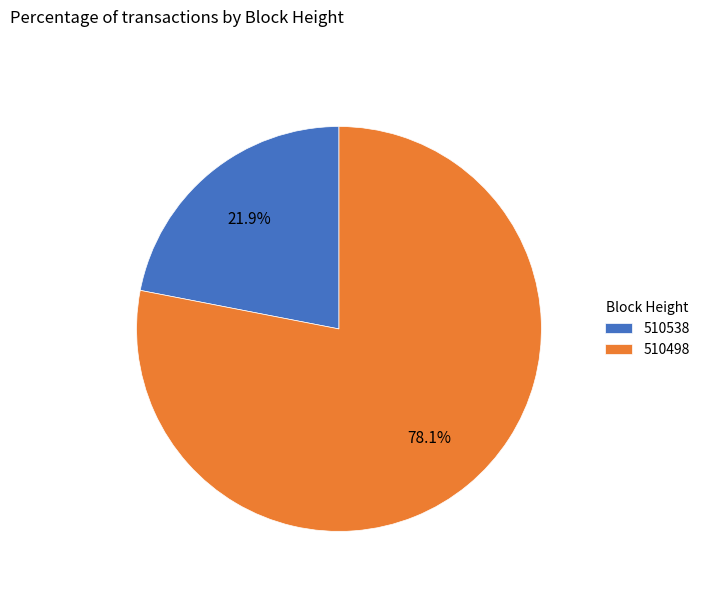

What is the smallest slice in the pie chart?

510538